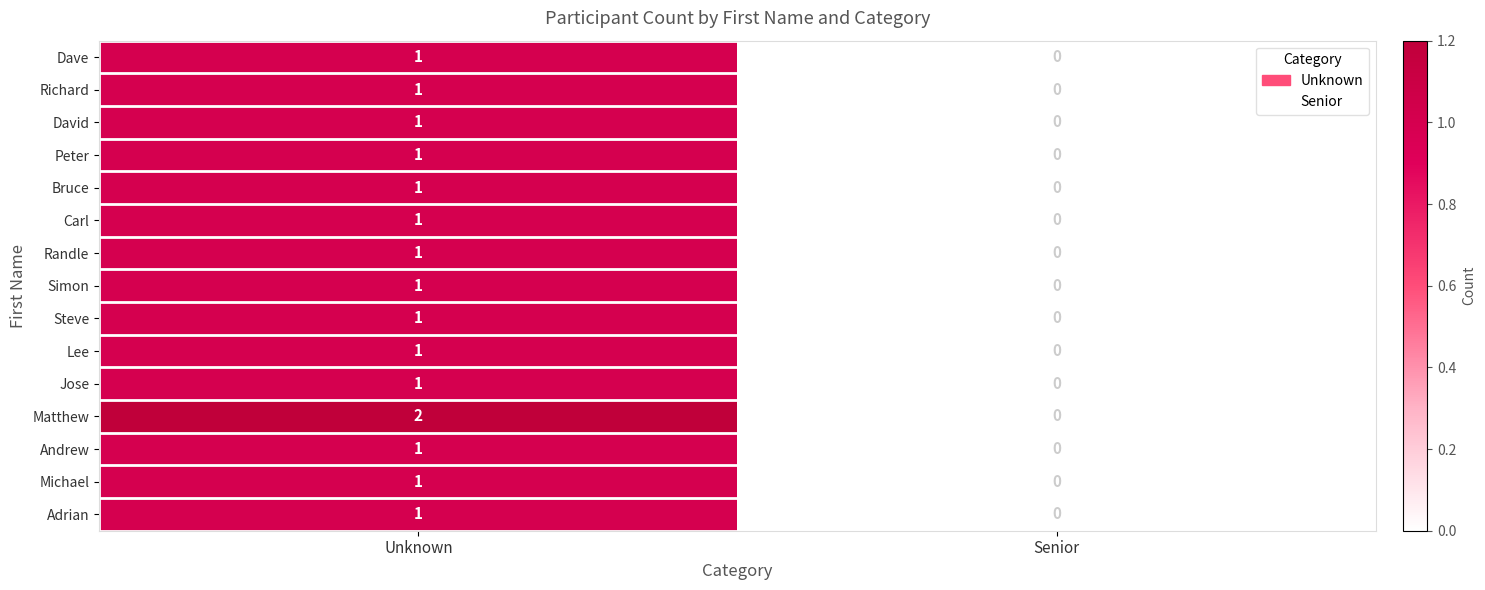

The value of Michael at Senior is 0. True or false?

True